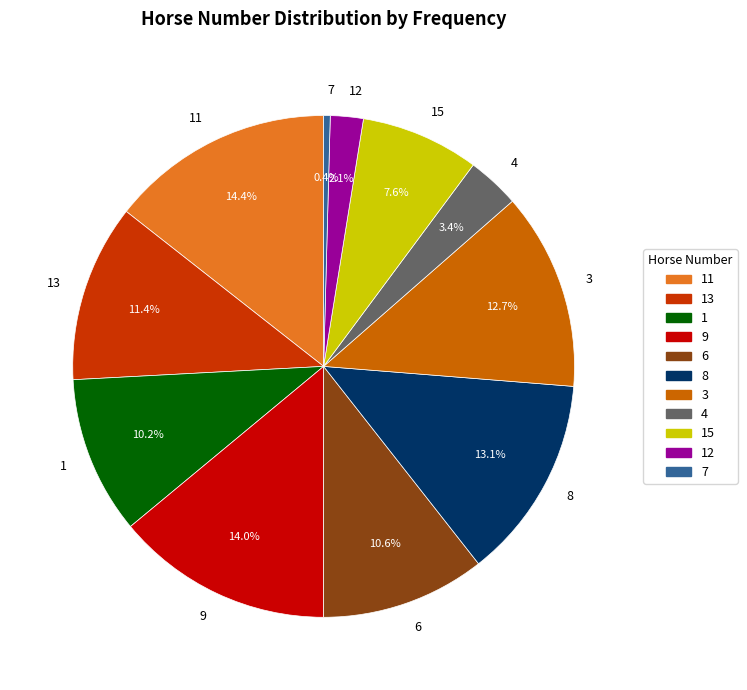

To the nearest percent, what is the combined percentage of 11 and 1?

25%